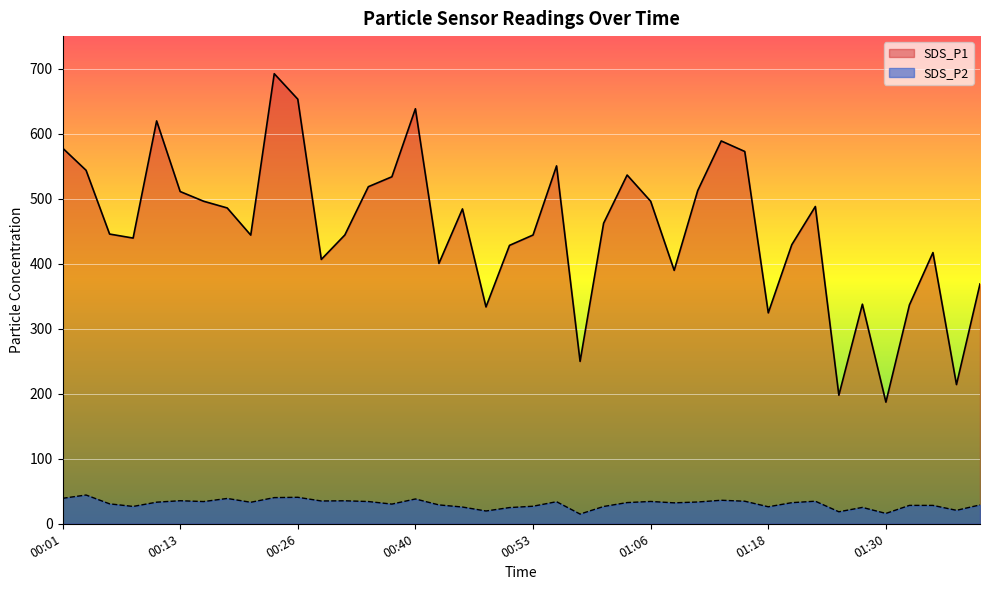

Reading left to right, transcribe all the data shown in this chart.

SDS_P1: 577.9	543.6	445.6	439.4	619.6	511.0	496.0	485.7	444.0	692.1	653.0	406.6	444.1	518.4	533.7	638.3	400.4	484.2	333.5	428.2	444.1	550.4	249.8	462.2	536.4	496.0	389.8	512.4	588.8	572.6	324.4	429.2	487.9	197.7	337.7	187.1	336.6	417.1	214.1	368.9
SDS_P2: 39.1	44.2	30.7	26.6	33.2	35.5	34.2	39.0	33.1	40.2	40.8	35.0	35.4	34.2	30.3	38.1	29.0	25.8	19.7	24.9	27.0	34.0	14.9	26.6	32.6	34.3	32.2	33.5	36.2	34.7	26.1	32.5	34.7	18.4	25.2	15.9	28.3	28.2	20.7	29.0